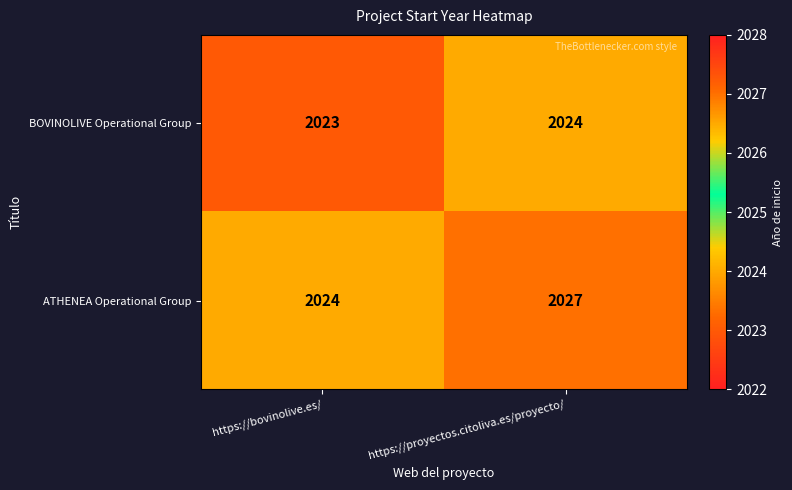

What is the difference between the maximum and minimum values in the ATHENEA Operational Group series?

3